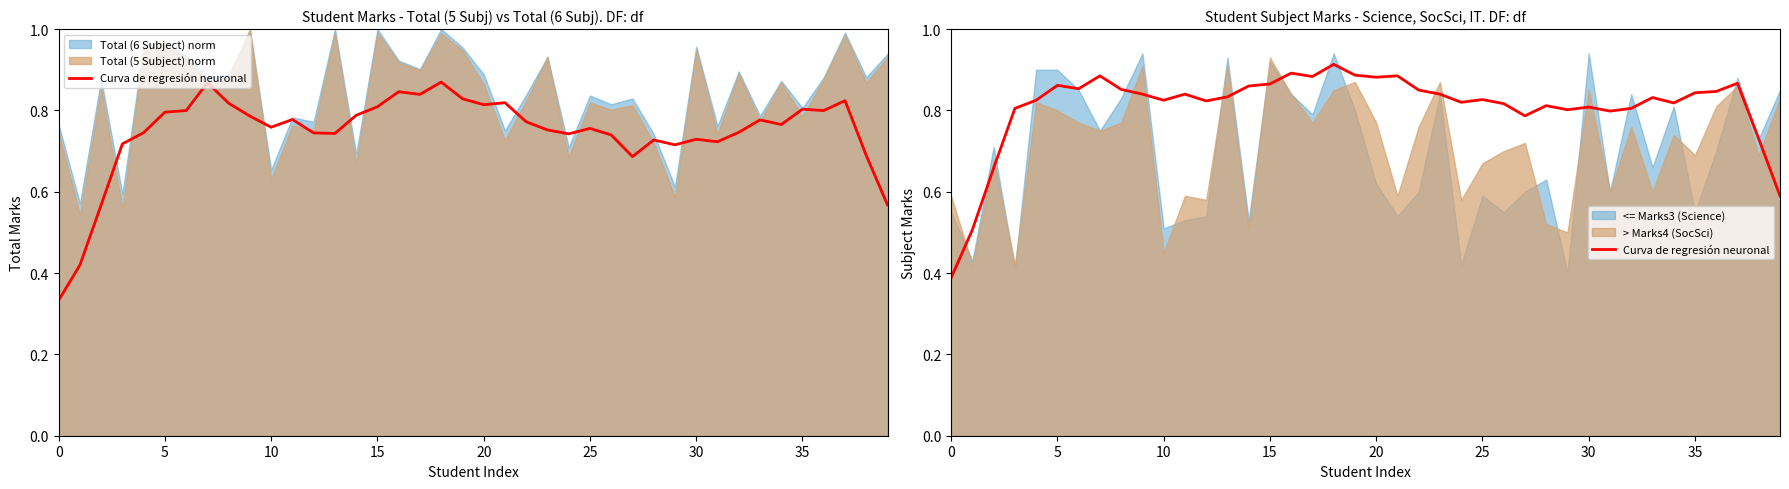

How many points are higher than both their immediate neighbors (excluding endpoints)?

11